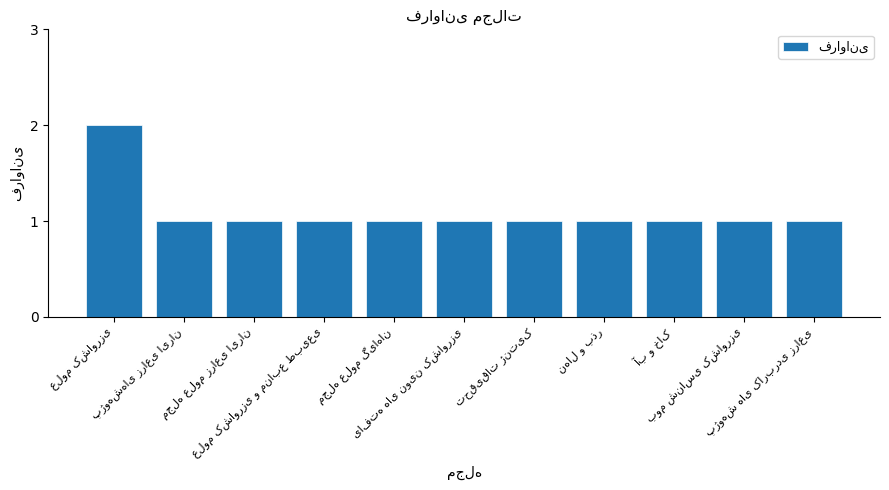

Reading right to left, list all the values displayed in this chart.

1	1	1	1	1	1	1	1	1	1	2